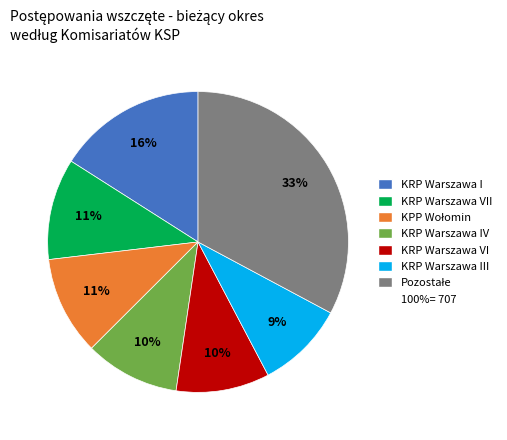

To the nearest percent, what is the average slice percentage?

14%